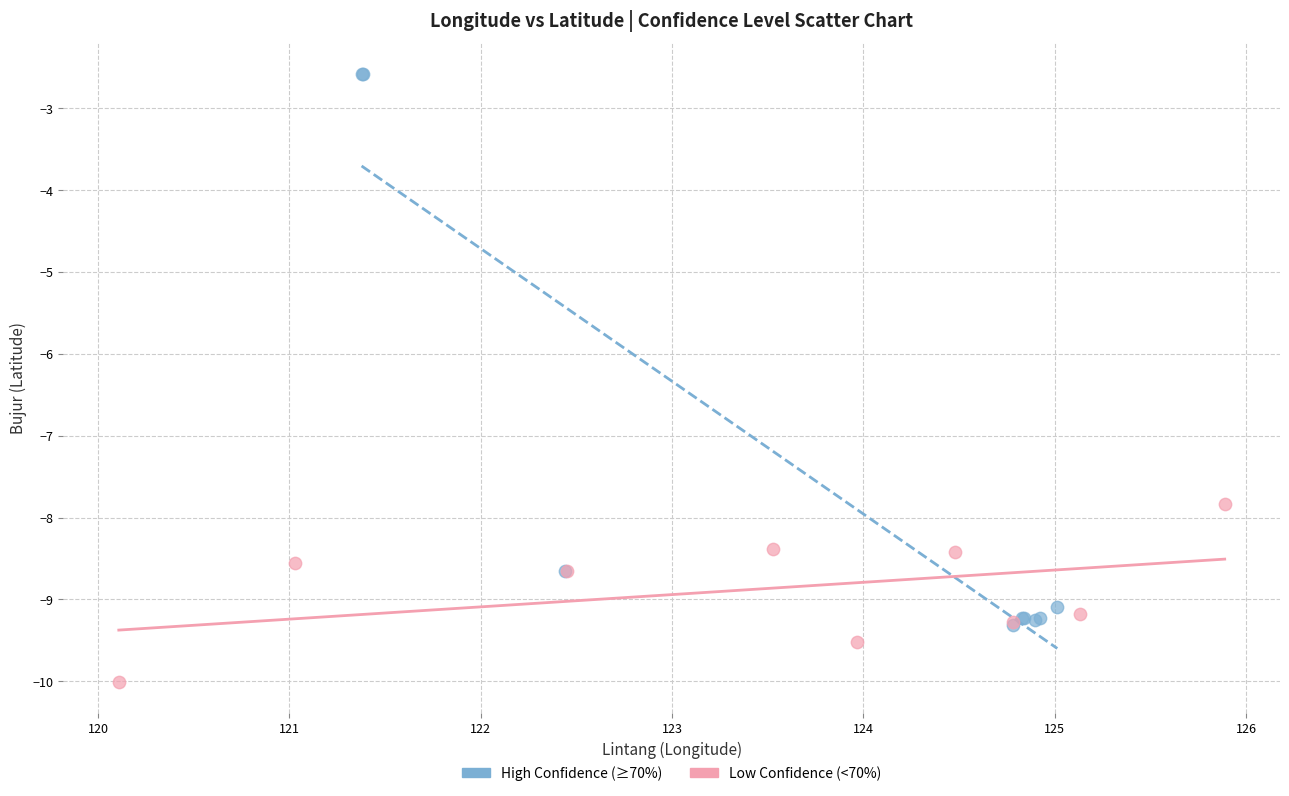

Which series reaches the minimum Y coordinate?

Low Confidence (<70%)